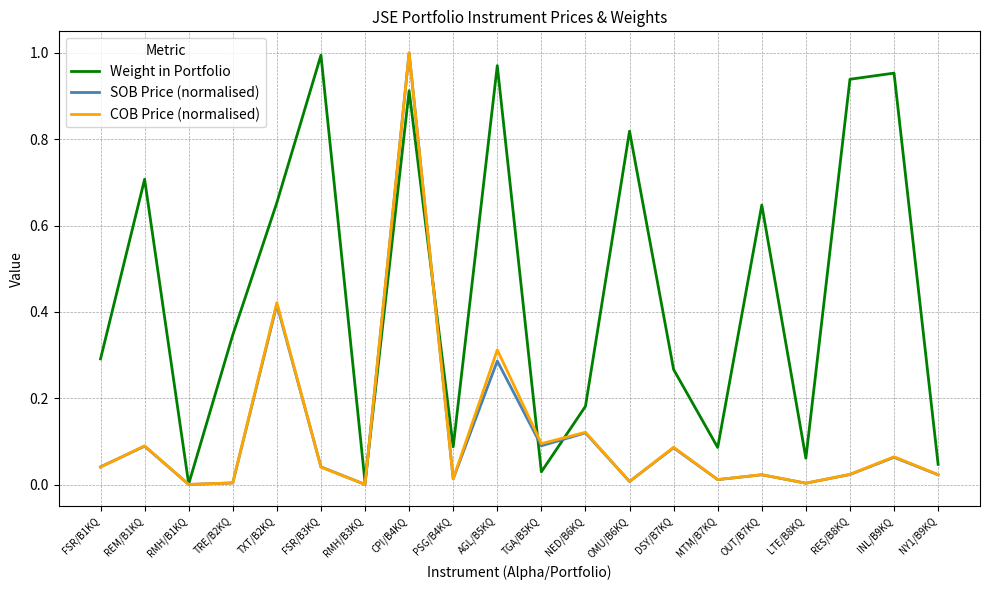

Is it true that Weight in Portfolio equals 0.3 at TRE/B2KQ?

True